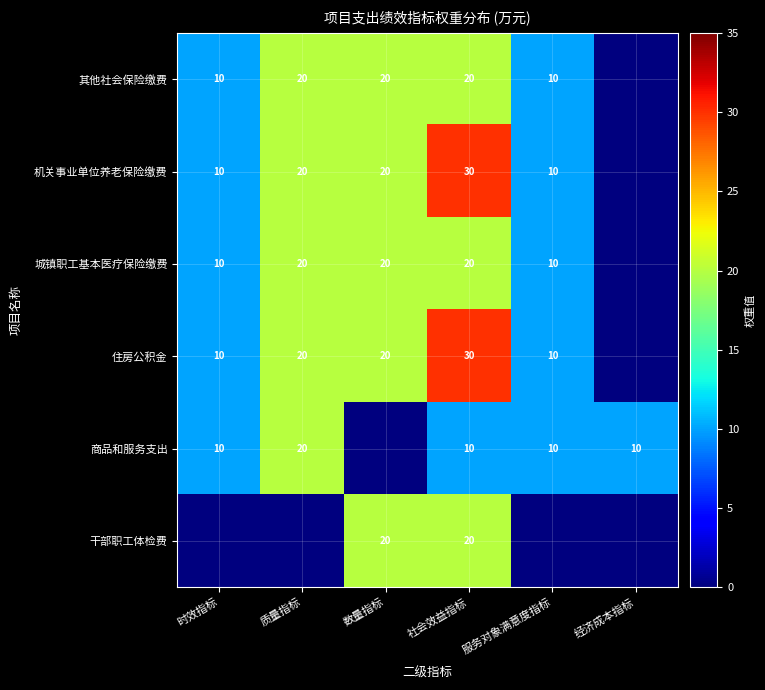

Is the value of 干部职工体检费 at 社会效益指标 greater than the value of 商品和服务支出 at 服务对象满意度指标?

Yes